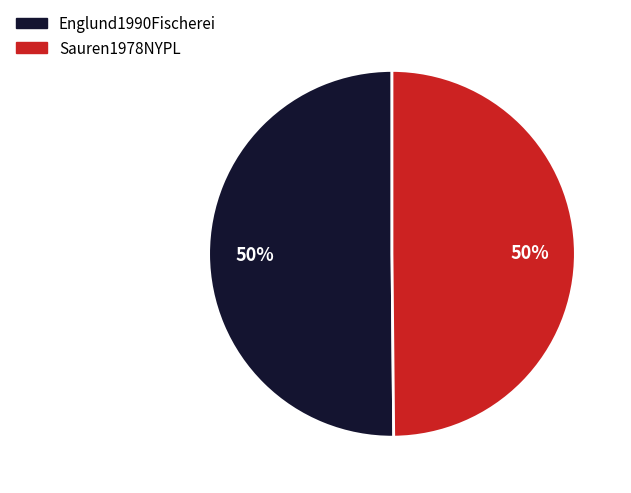

True or false: Englund1990Fischerei accounts for 64% of the total.

False